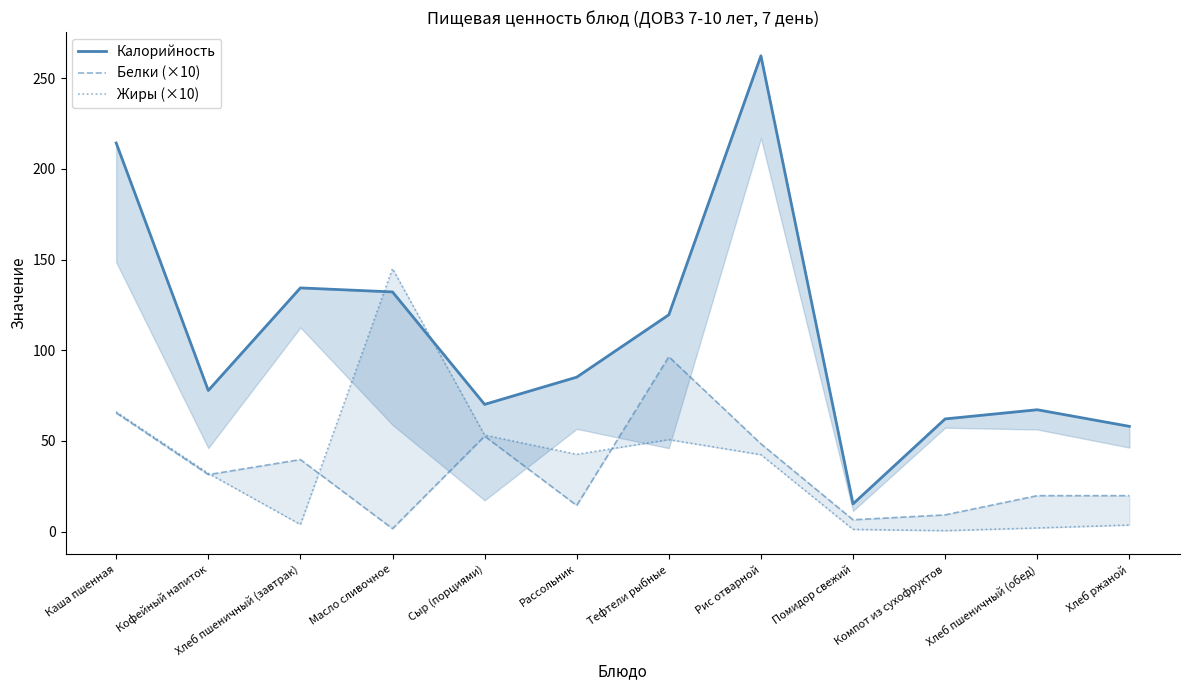

What is the label of the 3rd point from the left?

Хлеб пшеничный (завтрак)